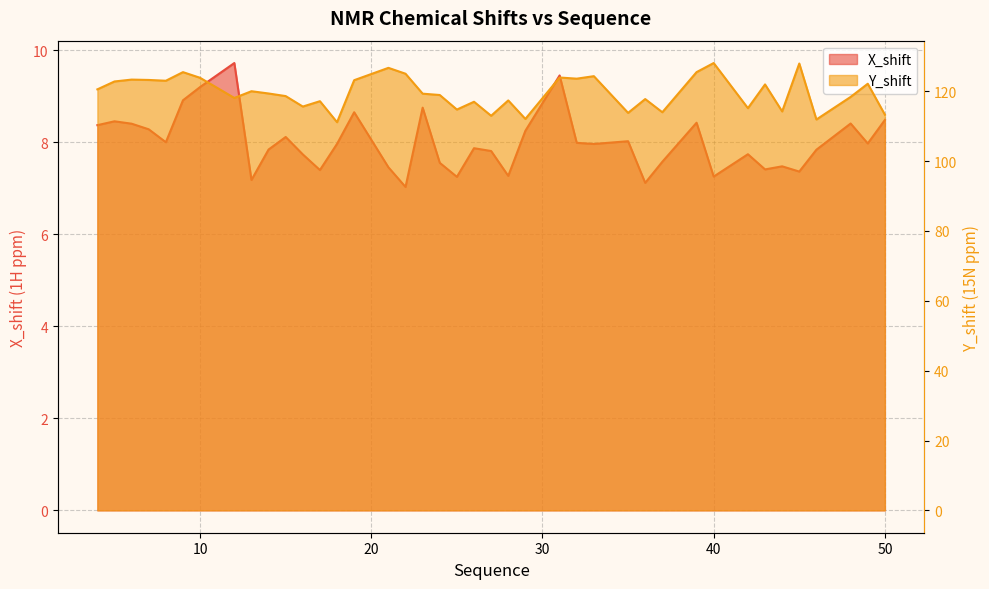

What is the value of the Y_shift point at the 32nd from the left?

128.1